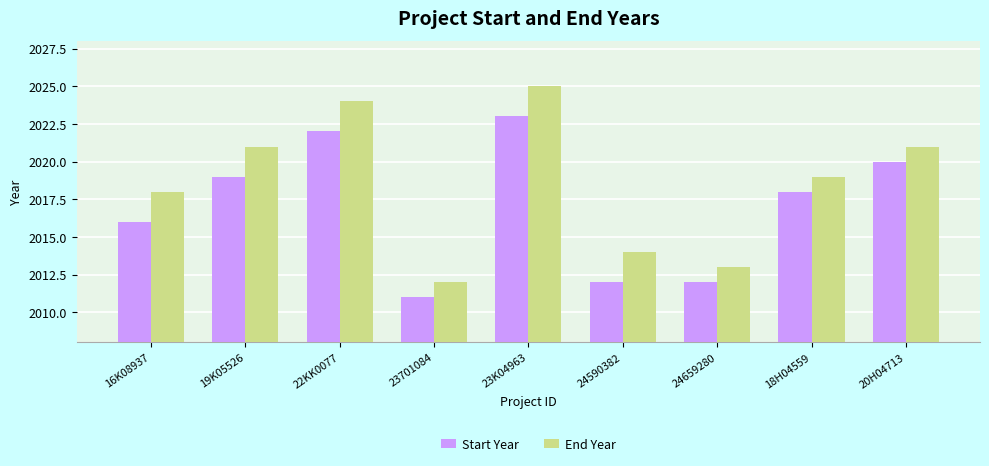

Reading left to right, what are all the values shown in this chart?

Start Year: 16K08937=2016	19K05526=2019	22KK0077=2022	23701084=2011	23K04963=2023	24590382=2012	24659280=2012	18H04559=2018	20H04713=2020
End Year: 16K08937=2018	19K05526=2021	22KK0077=2024	23701084=2012	23K04963=2025	24590382=2014	24659280=2013	18H04559=2019	20H04713=2021